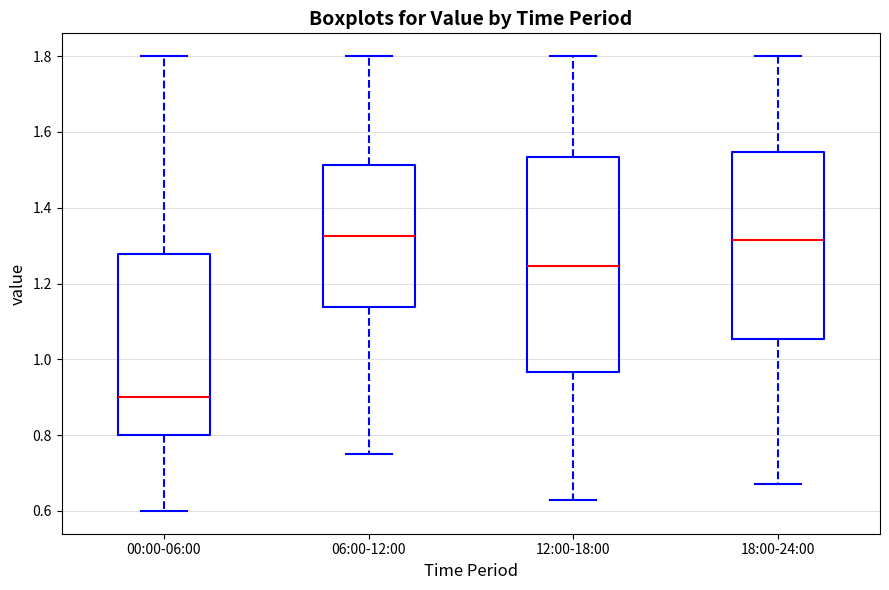

Reading left to right, transcribe this box plot: for each box, give where its median line is, the range the box spans, and where its two whiskers end, as read against the y-axis. The values are not printed on the chart, so give them approximately, as read against the axis.

00:00-06:00: median 0.90, box 0.80 to 1.28, whiskers 0.60 to 1.80
06:00-12:00: median 1.32, box 1.14 to 1.52, whiskers 0.76 to 1.80
12:00-18:00: median 1.24, box 0.96 to 1.54, whiskers 0.64 to 1.80
18:00-24:00: median 1.32, box 1.06 to 1.54, whiskers 0.68 to 1.80